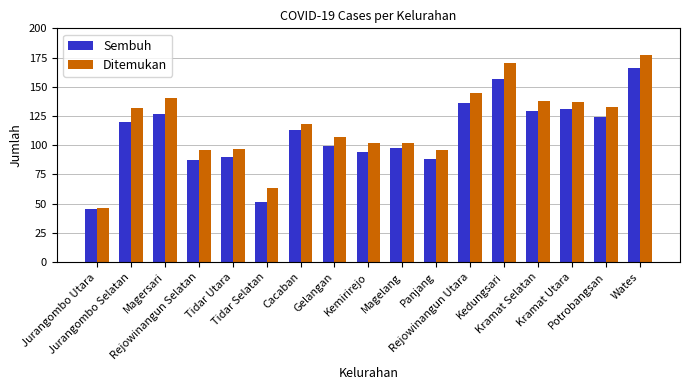

Reading right to left, what are all the values shown in this chart?

Sembuh: 166	124	131	129	157	136	88	98	94	99	113	51	90	87	127	120	45
Ditemukan: 177	133	137	138	170	145	96	102	102	107	118	63	97	96	140	132	46